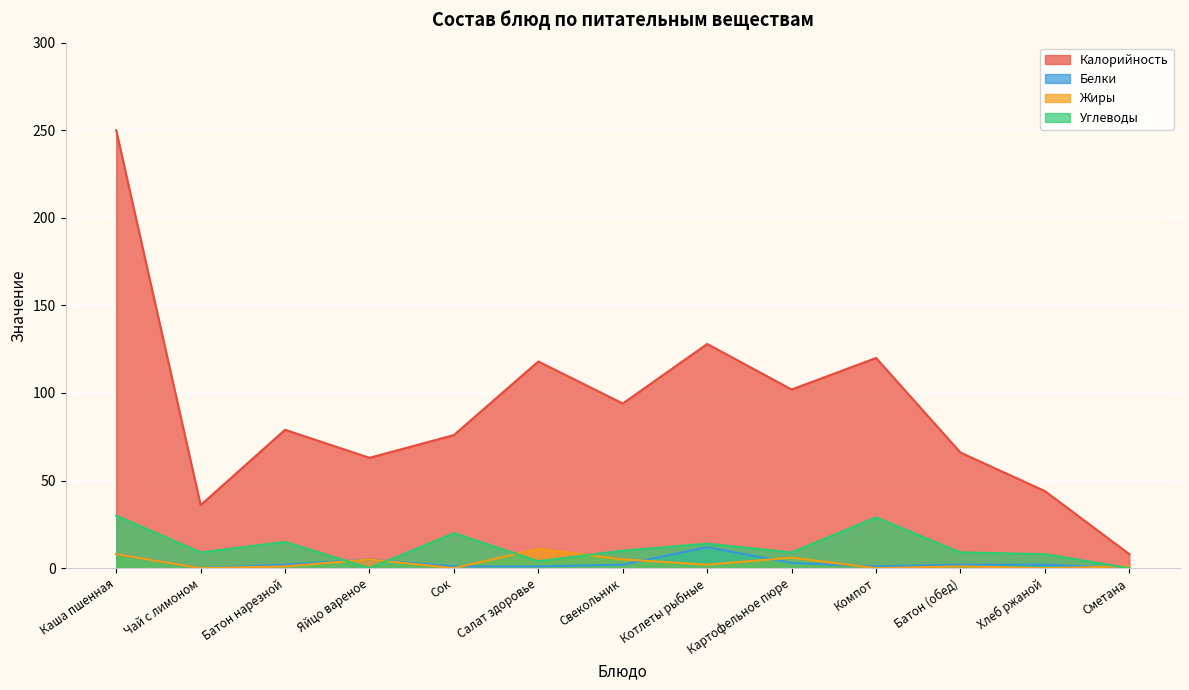

List the series in order of their peak value, highest first.

Калорийность, Углеводы, Белки, Жиры